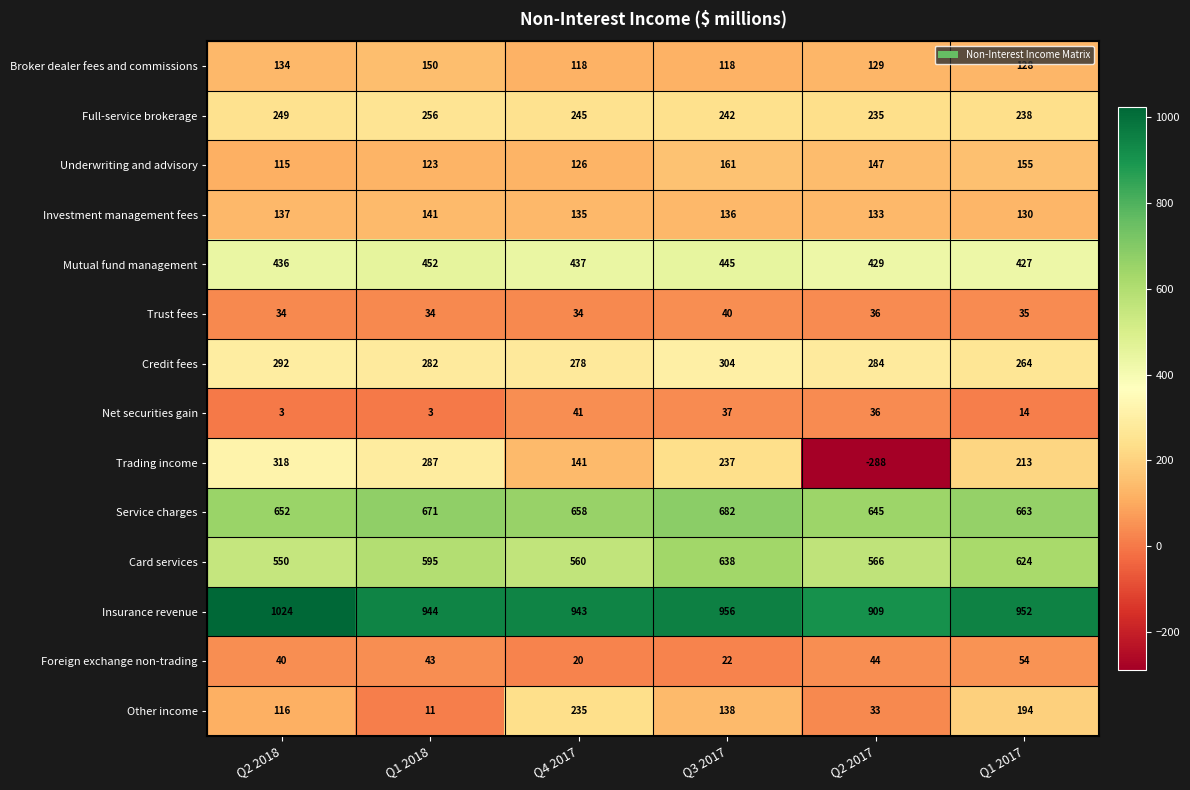

At Q3 2017, list the series in order from smallest to largest.

Foreign exchange non-trading, Net securities gain, Trust fees, Broker dealer fees and commissions, Investment management fees, Other income, Underwriting and advisory, Trading income, Full-service brokerage, Credit fees, Mutual fund management, Card services, Service charges, Insurance revenue